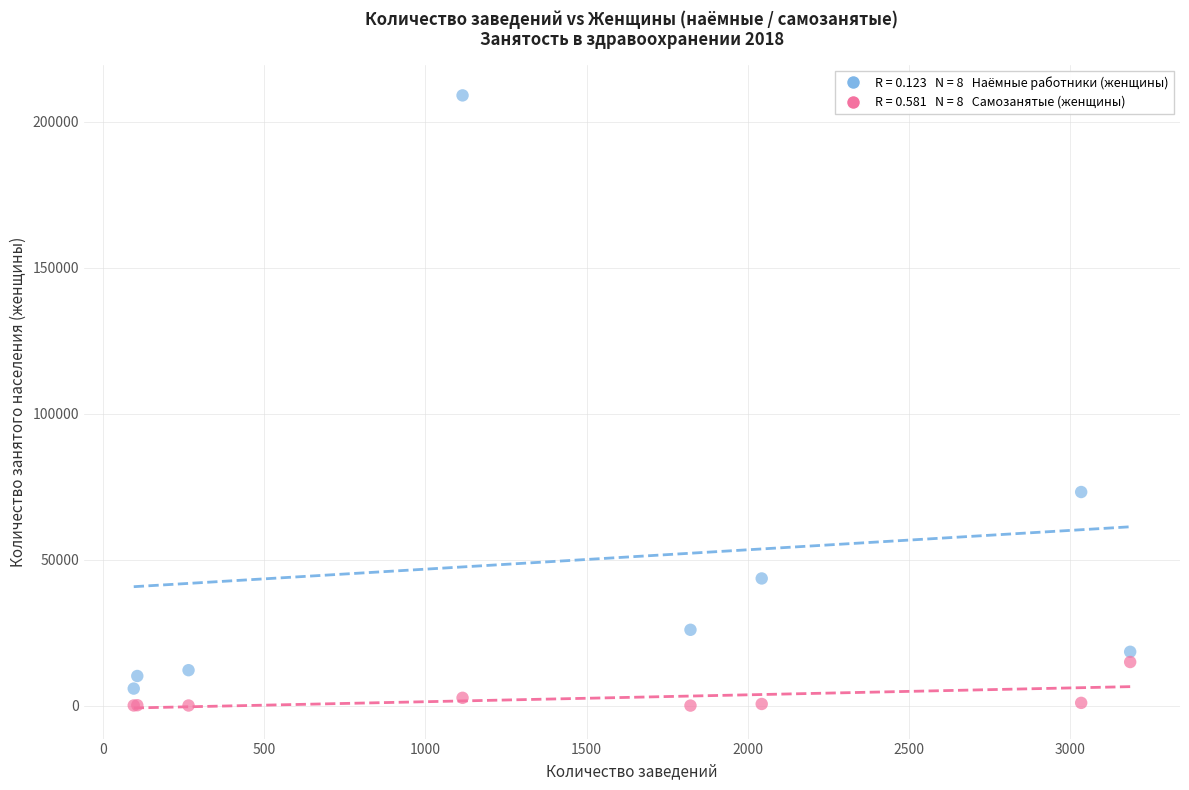

Across all series, what Y value is closest to 104551?

73188